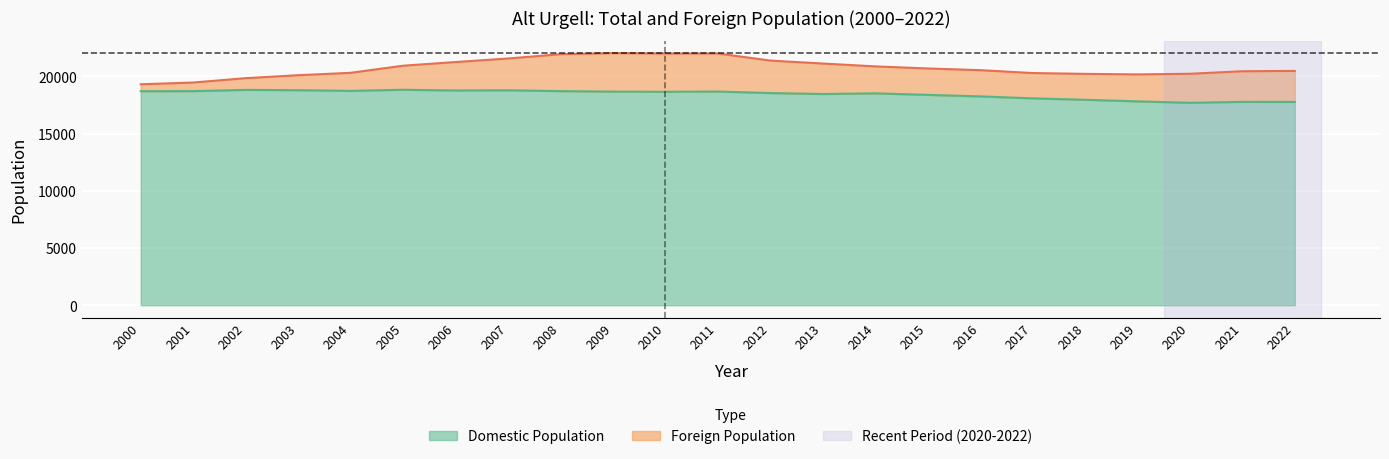

What is the approximate value at 2008, to the nearest 10?

21940